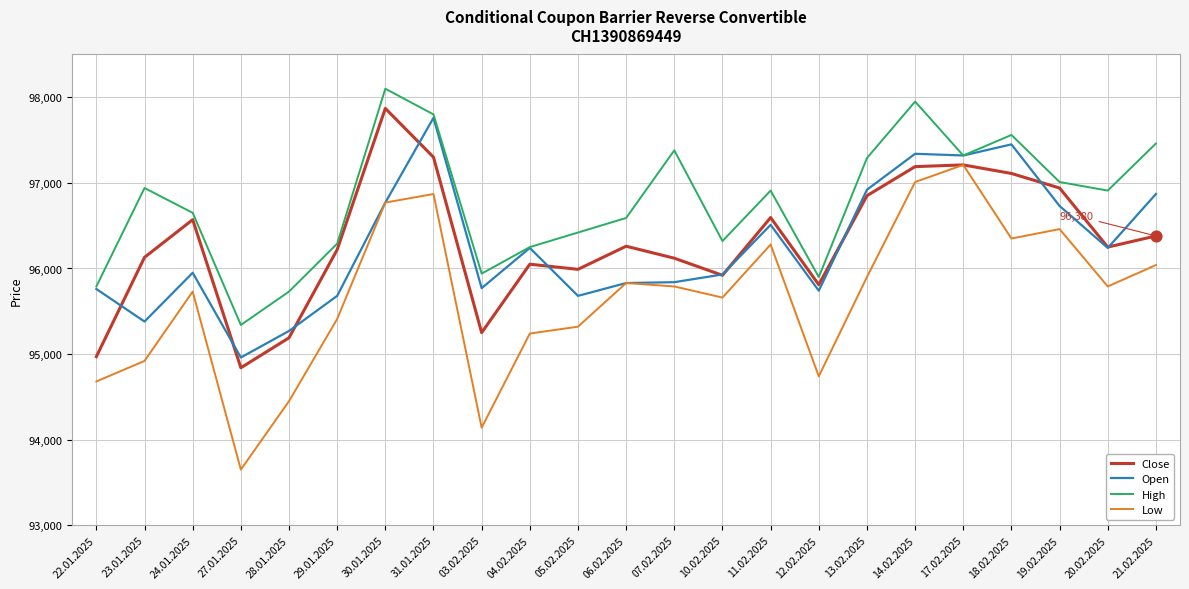

What is the difference between the highest and lowest values at 31.01.2025?

930